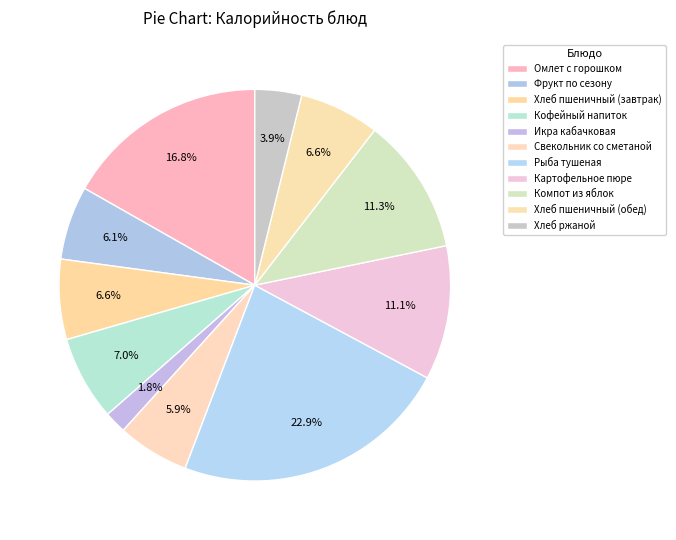

What is the smallest slice in the pie chart?

Икра кабачковая